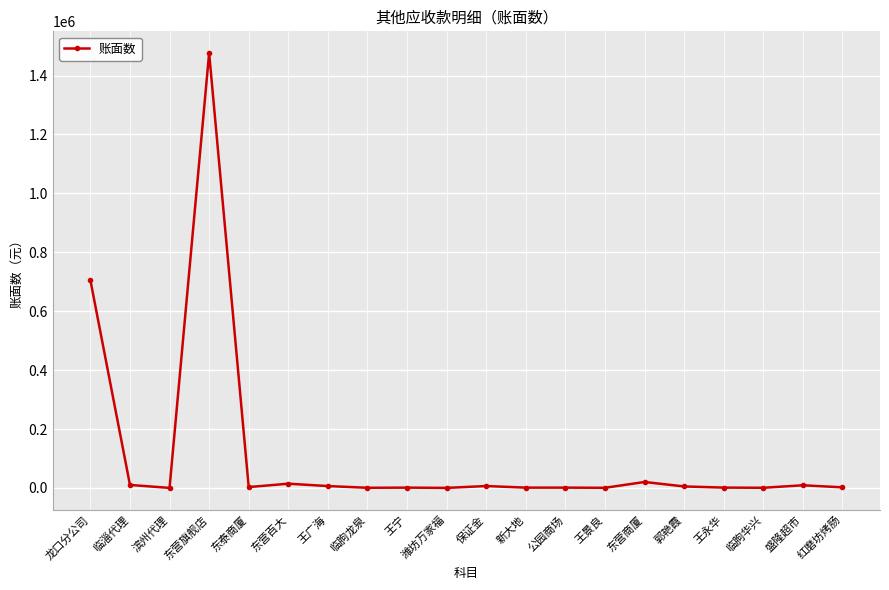

Count the number of data series in this chart.

1